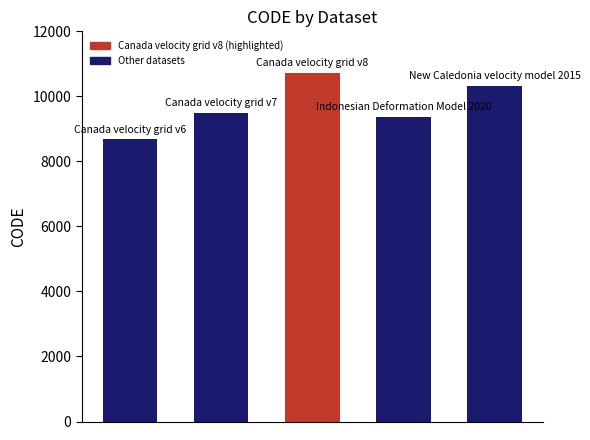

How many categories are shown in the chart?

5